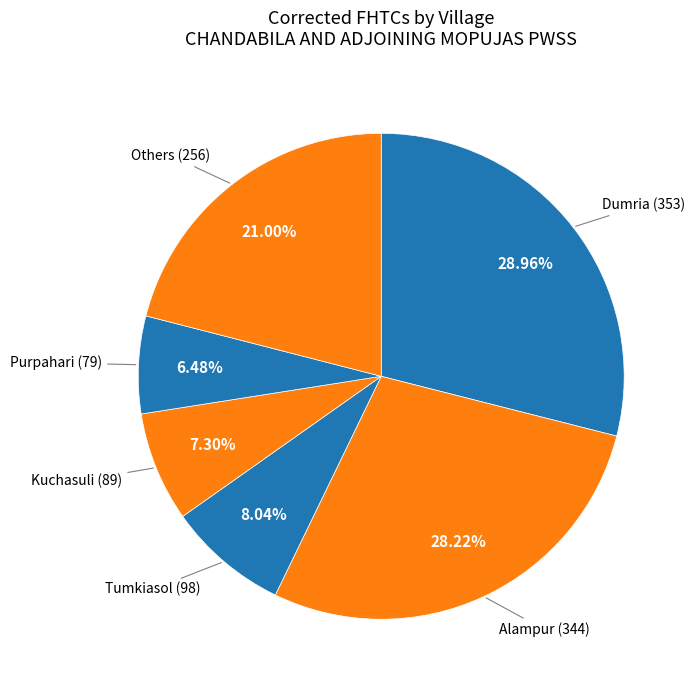

How many slices are in this pie chart?

6